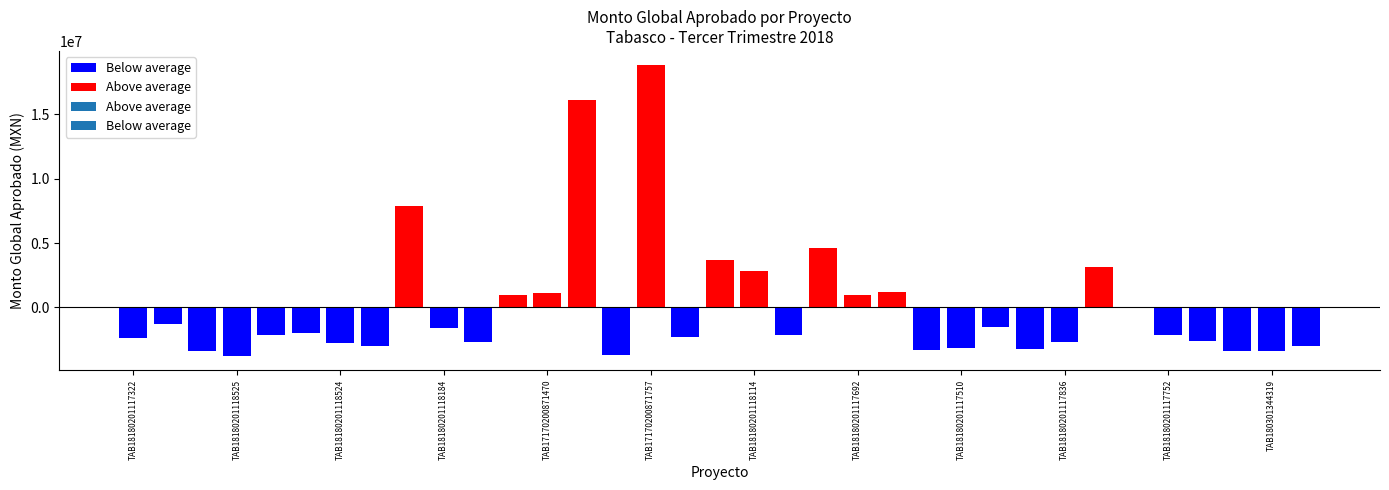

Rank the categories by value from highest to lowest.

TAB17170200871757, TAB17170300943029, TAB18180201118217, TAB18180201118182, TAB18180201118521, TAB17170300943259, TAB18180201118114, TAB18180201117700, TAB17170200871470, TAB18180201117692, TAB17170300942794, TAB17170300942795, TAB18180201117699, TAB18180201118219, TAB18180201118184, TAB18180201117869, TAB18180201117760, TAB18180201117705, TAB18180201117752, TAB17170401026502, TAB18180201117322, TAB180301345331, TAB18180201118227, TAB18180201117836, TAB18180201118524, TAB18180201117815, TAB180301344387, TAB18180201117510, TAB18180201117806, TAB18180201117509, TAB18180201117828, TAB180301345473, TAB180301344319, TAB18180201117813, TAB18180201118525